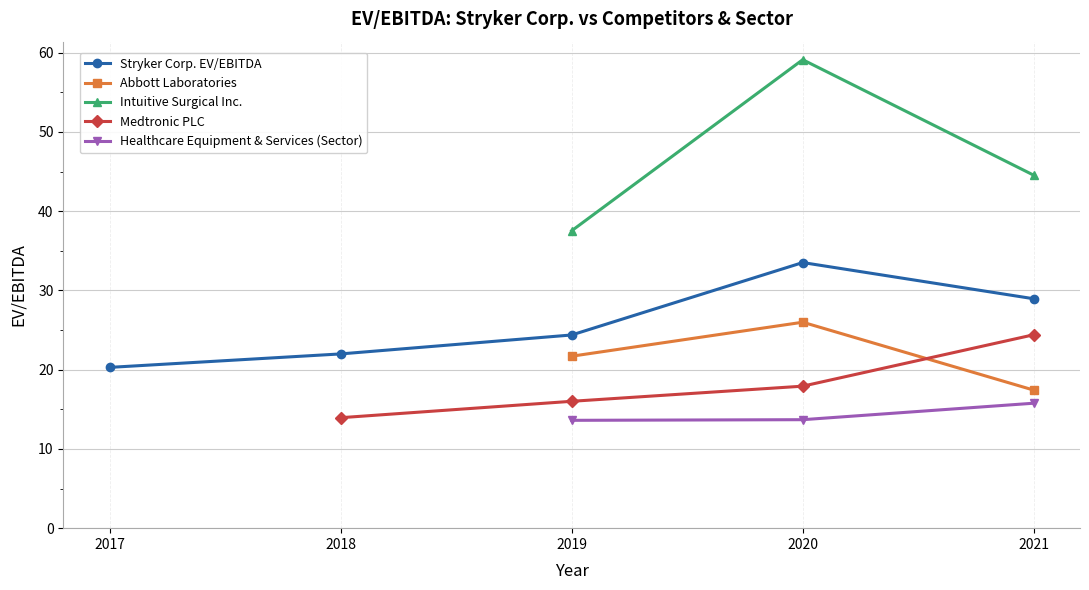

The Intuitive Surgical Inc. series shows 44.5 at 2021-12-31. True or false?

True